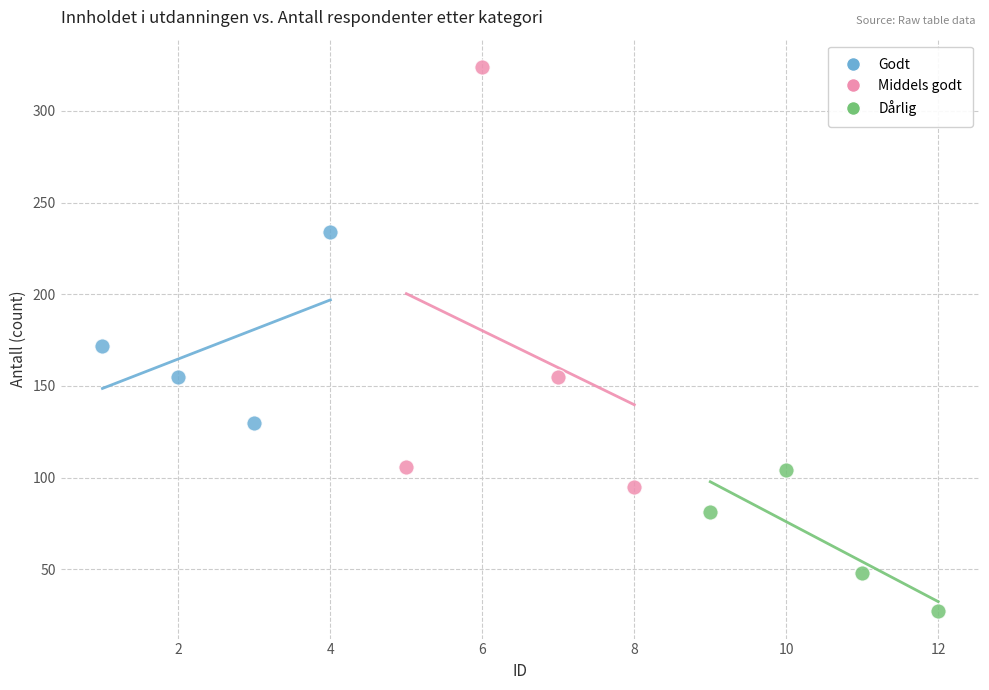

Which series reaches the maximum Y coordinate?

Middels godt